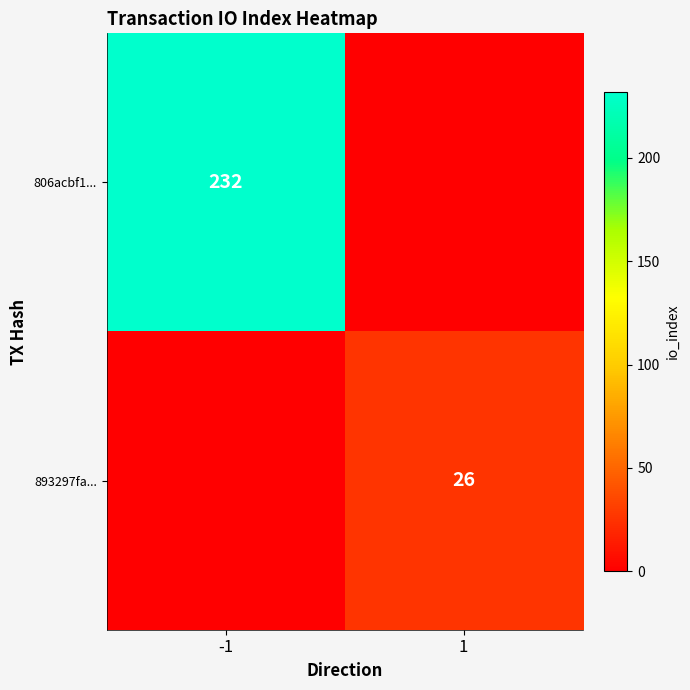

The value of 893297fa... at 1 is 38. True or false?

False